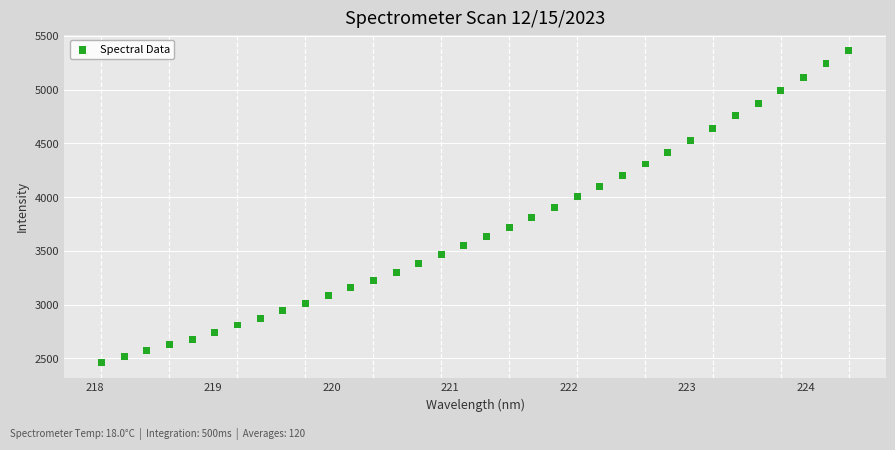

What is the range of Y values (max minus min)?

2900.7